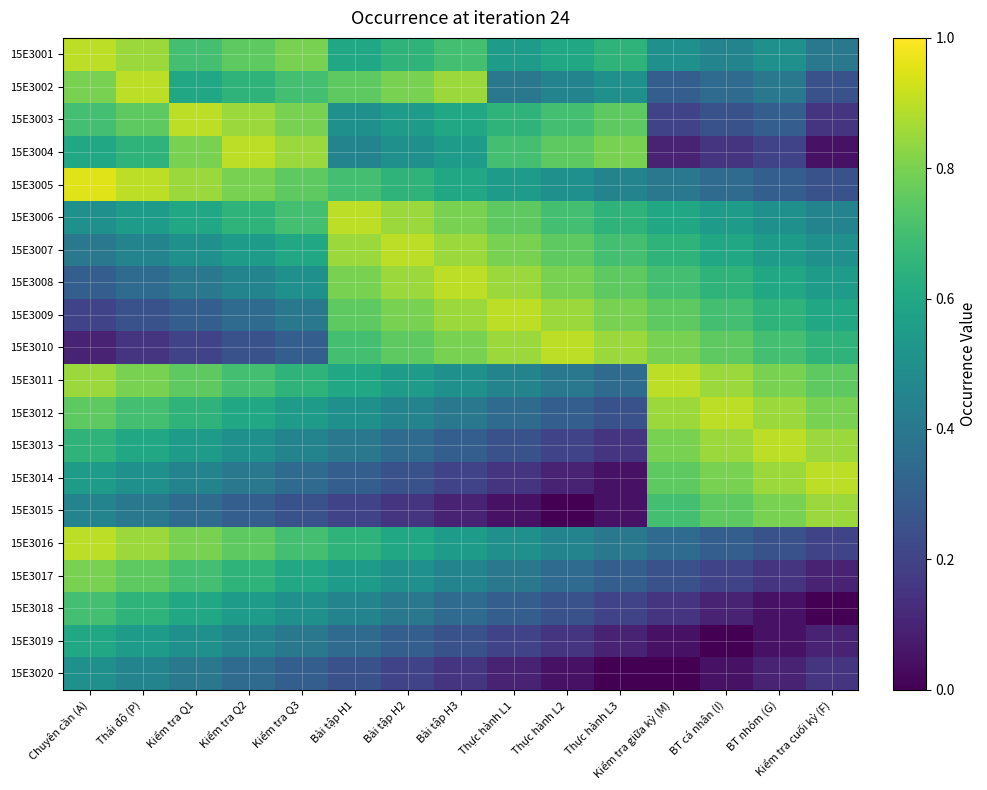

What is the total value across all series at Kiểm tra Q2?

11.4